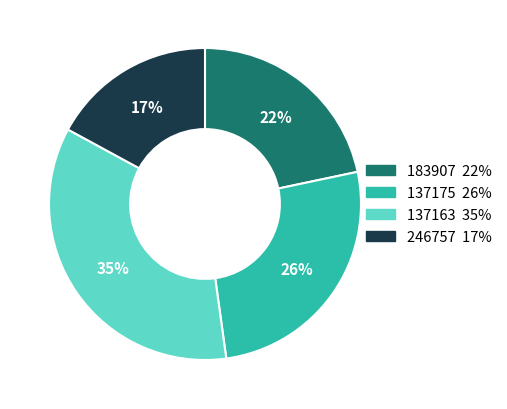

Approximately how many times larger is the value at 183907 compared to 137175?

0.8